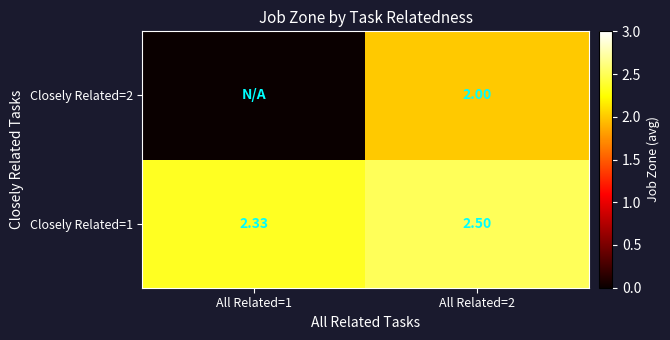

True or false: Closely Related=1 has a value of 0.5 at All Related=1.

False